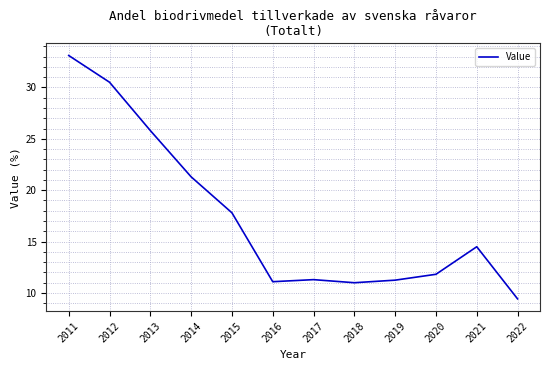

What is the sum of the values at 2019 and 2015?

29.1